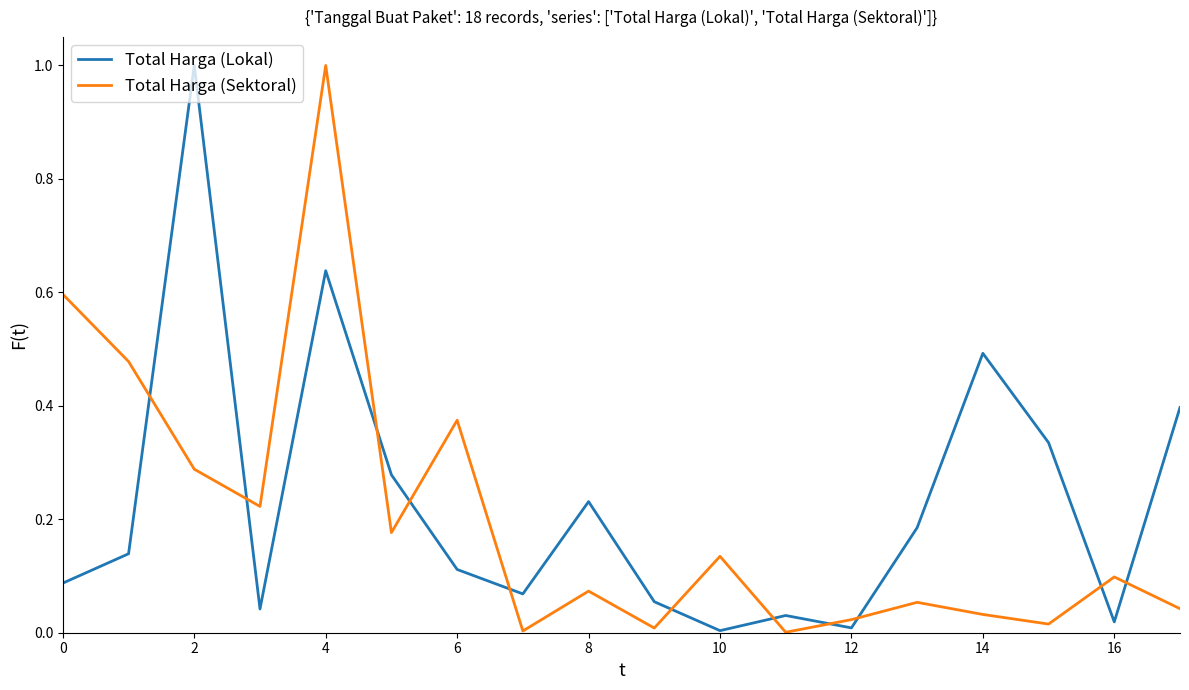

What is the highest value of the Total Harga (Lokal) series?

1.0